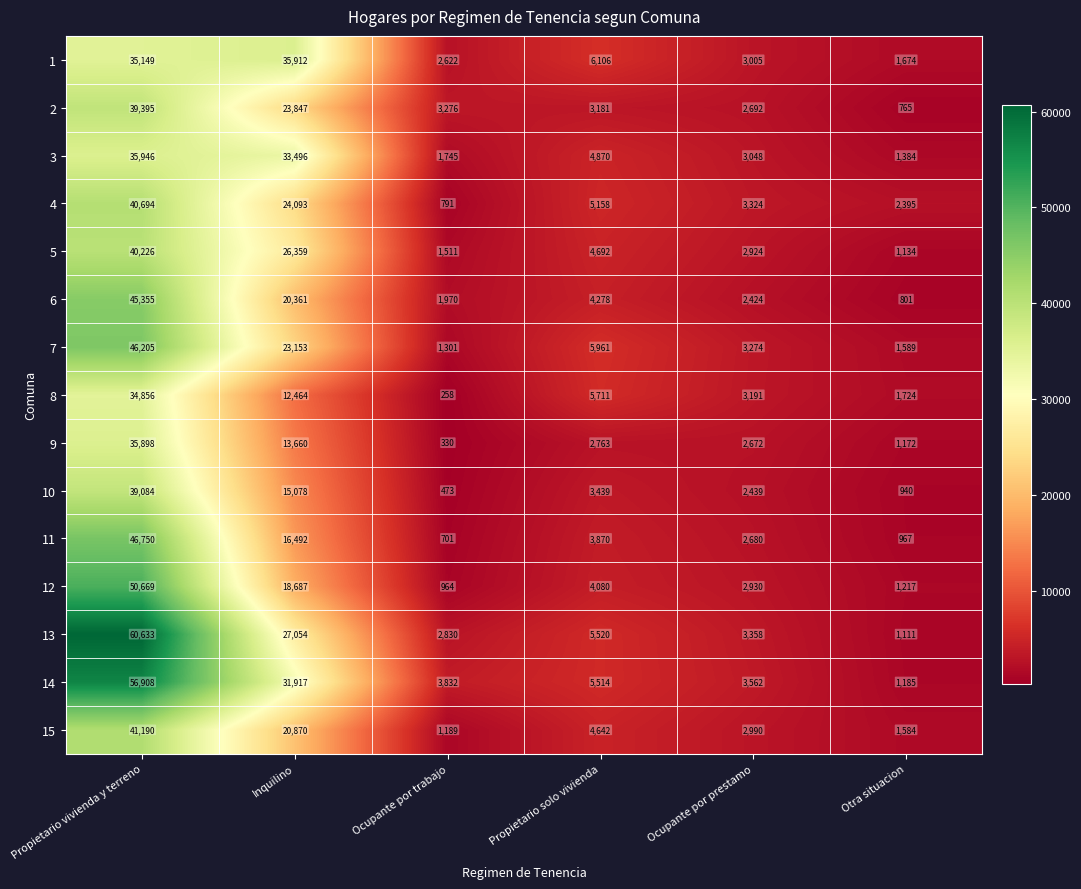

At which category is the sum across all series the highest?

Propietario vivienda y terreno